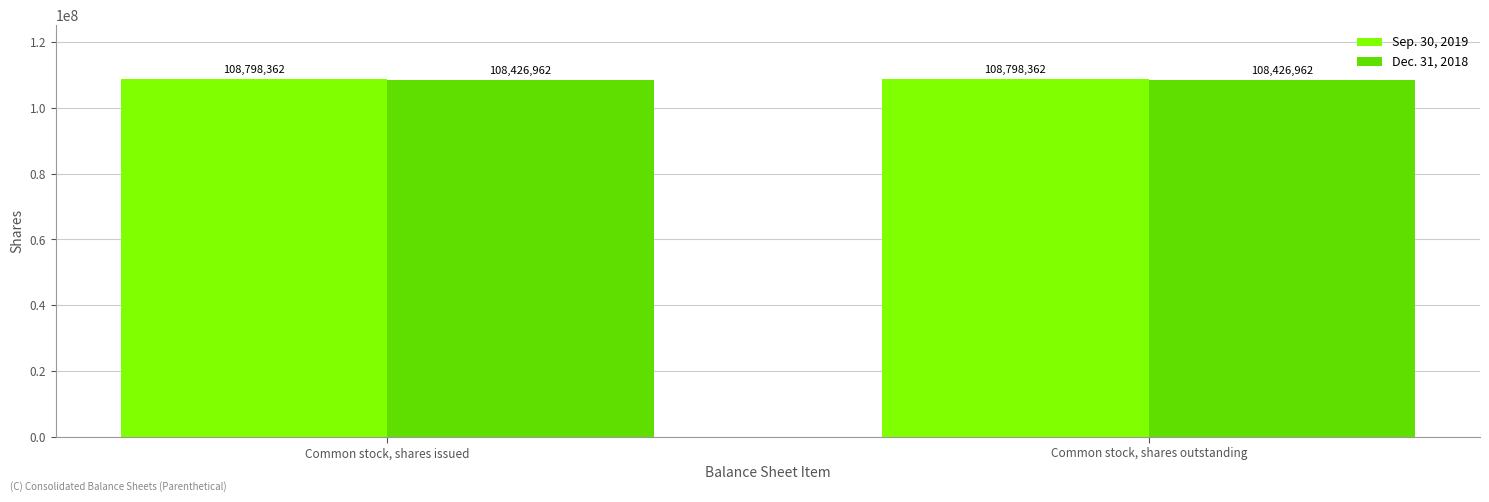

The Dec. 31, 2018 series shows 163953236 at Common stock, shares issued. True or false?

False